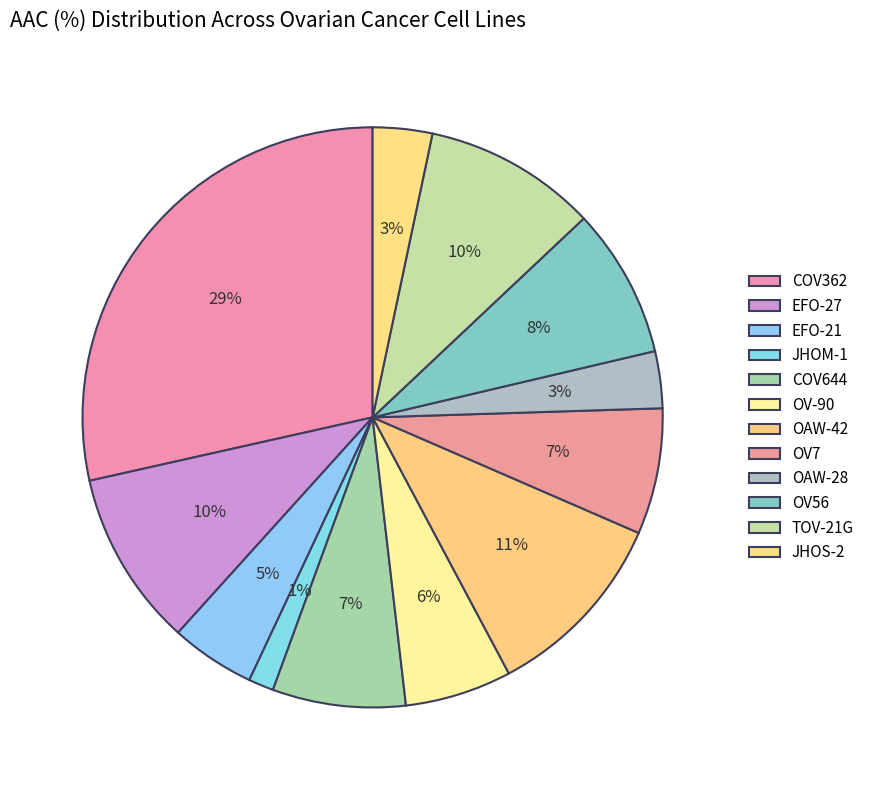

Does OAW-28 represent more than half of the total?

No